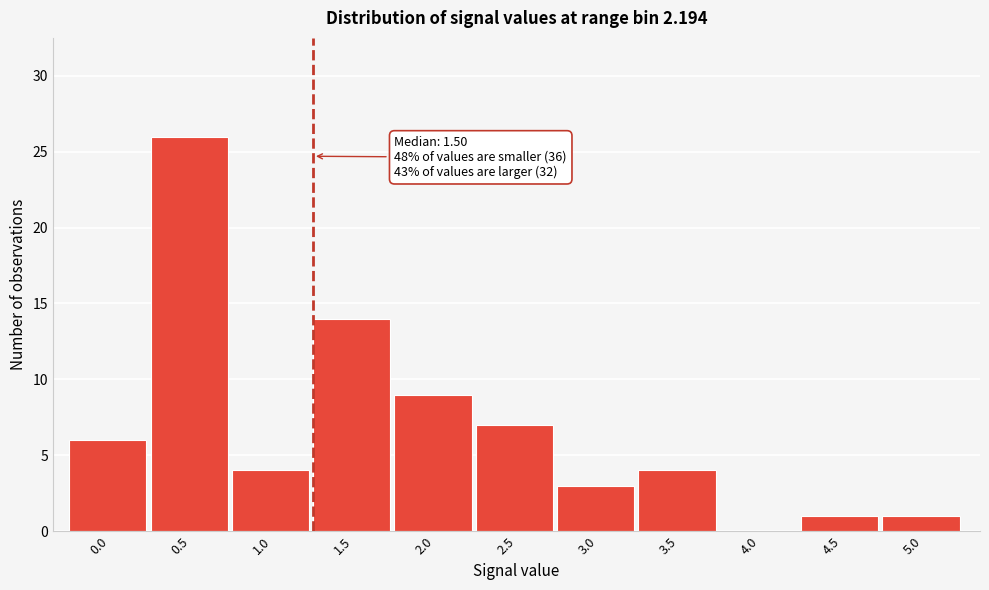

Reading right to left, list all the values displayed in this chart.

5.0=1	4.5=1	4.0=0	3.5=4	3.0=3	2.5=7	2.0=9	1.5=14	1.0=4	0.5=26	0.0=6